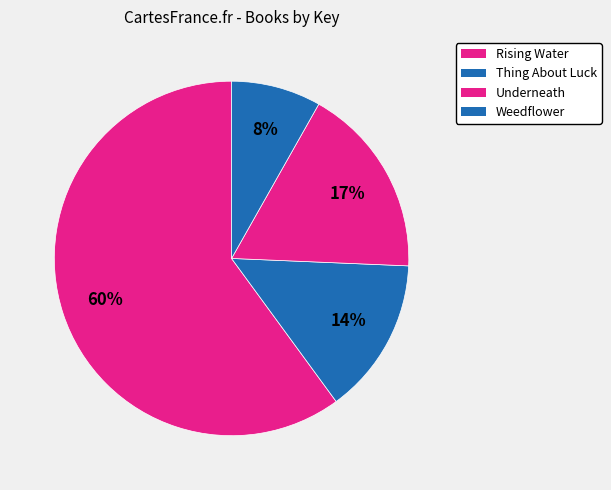

What percentage is the Rising Water slice, to the nearest percent?

60%